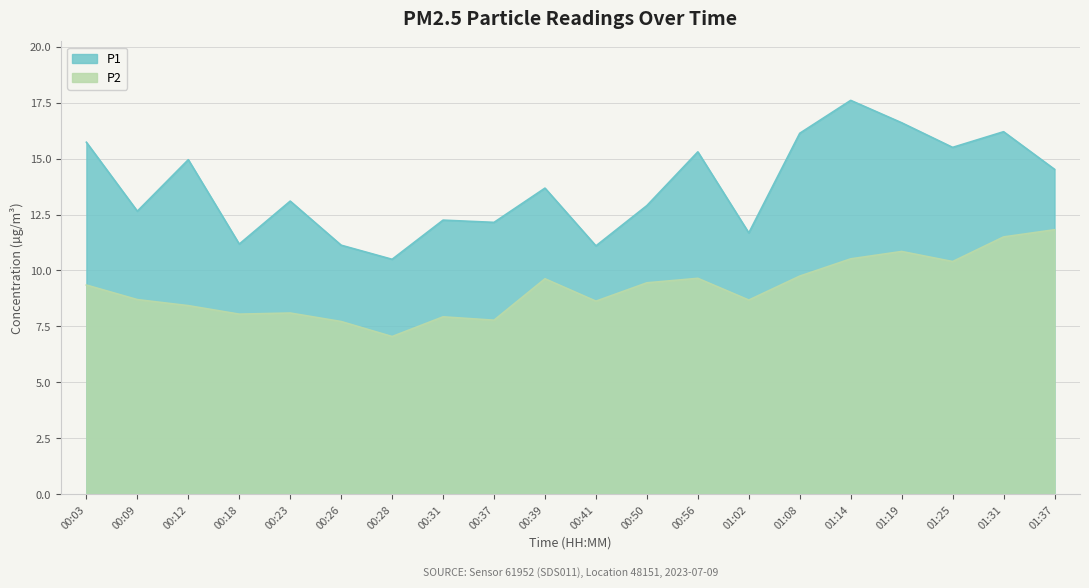

What is the spread (max minus min) of values at 01:08?

6.4